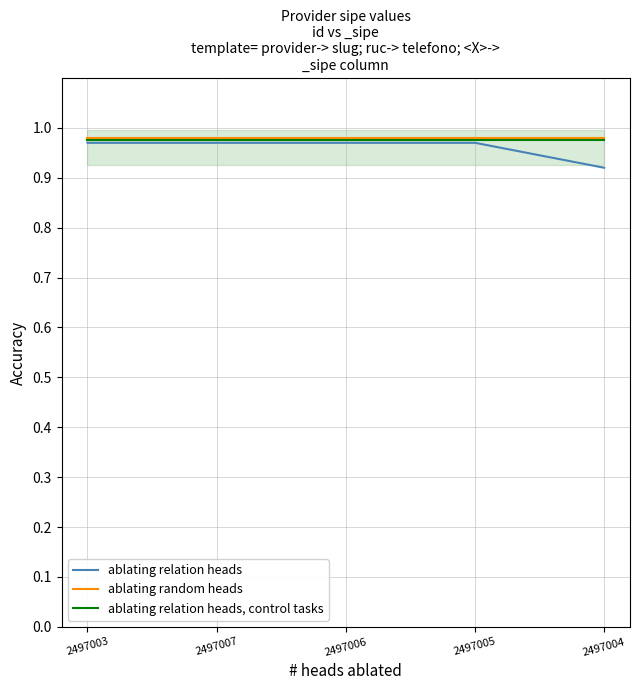

How many categories are shown in the chart?

5